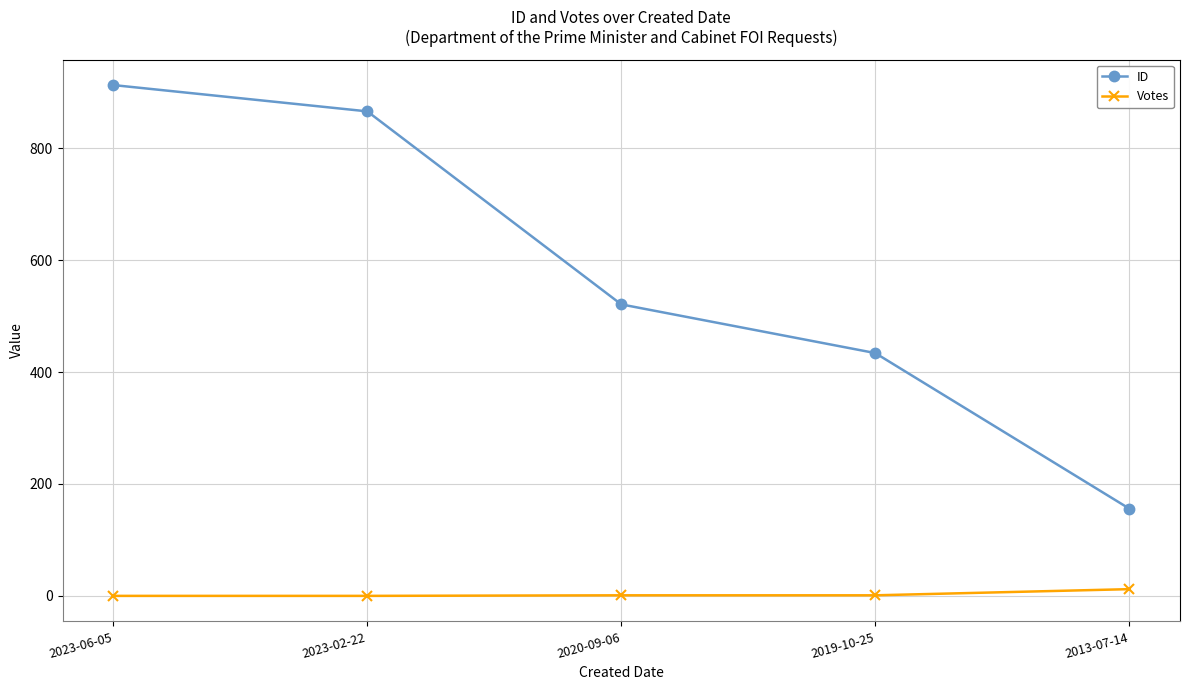

The value of ID at 2019-10-25 is 289. True or false?

False